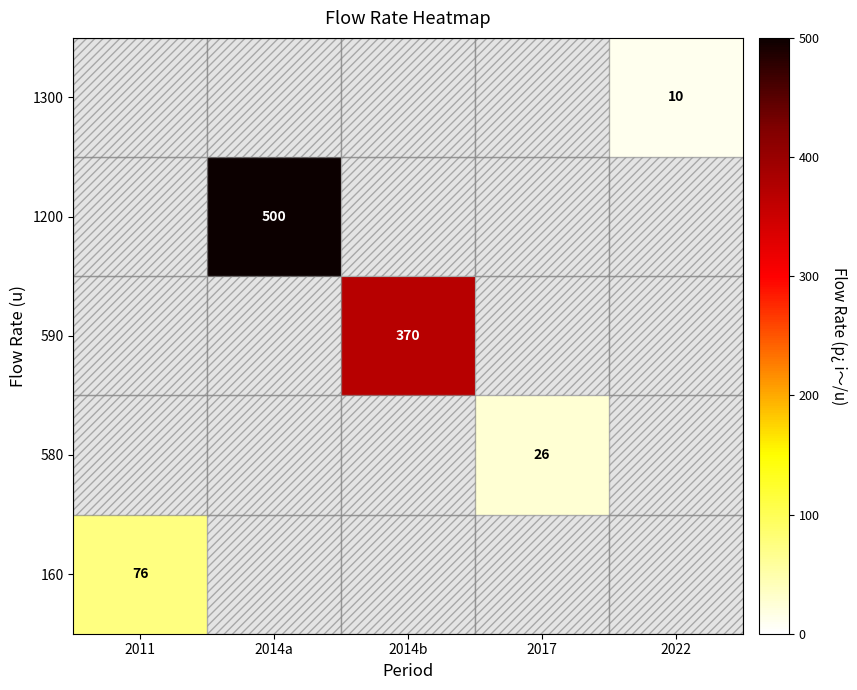

Is the value of 160 at 2017 greater than the value of 580 at 2017?

No